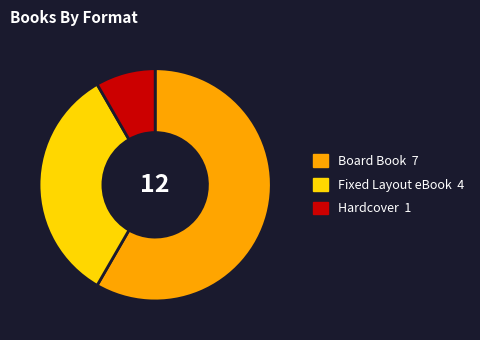

Does Fixed Layout eBook represent more than half of the total?

No